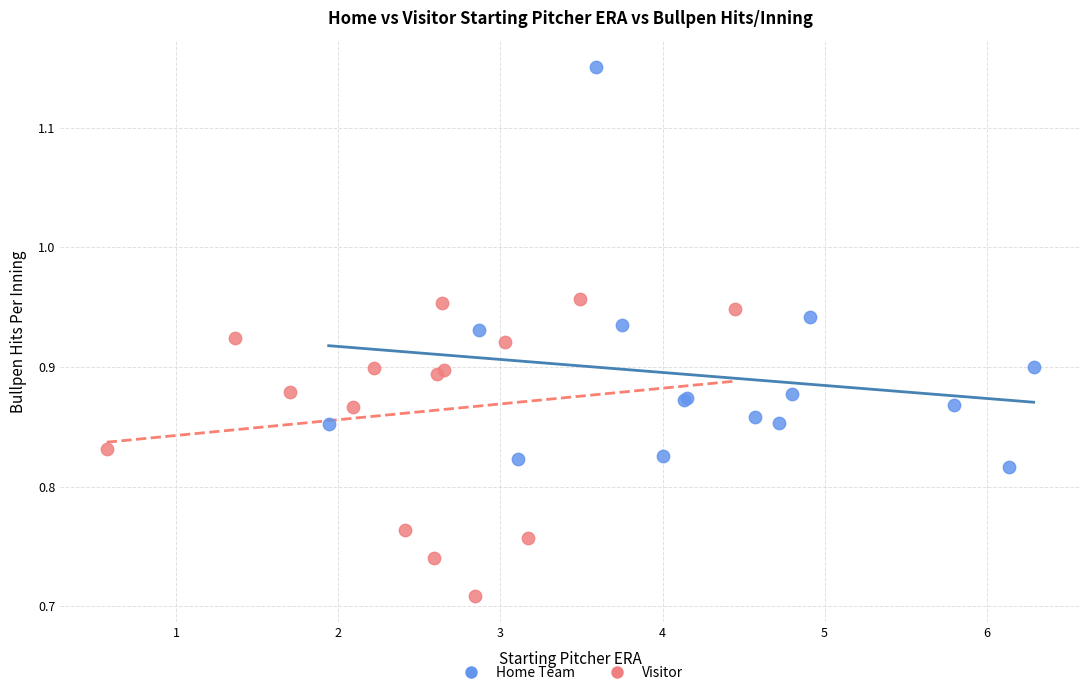

Which series reaches the maximum Y coordinate?

Home Team